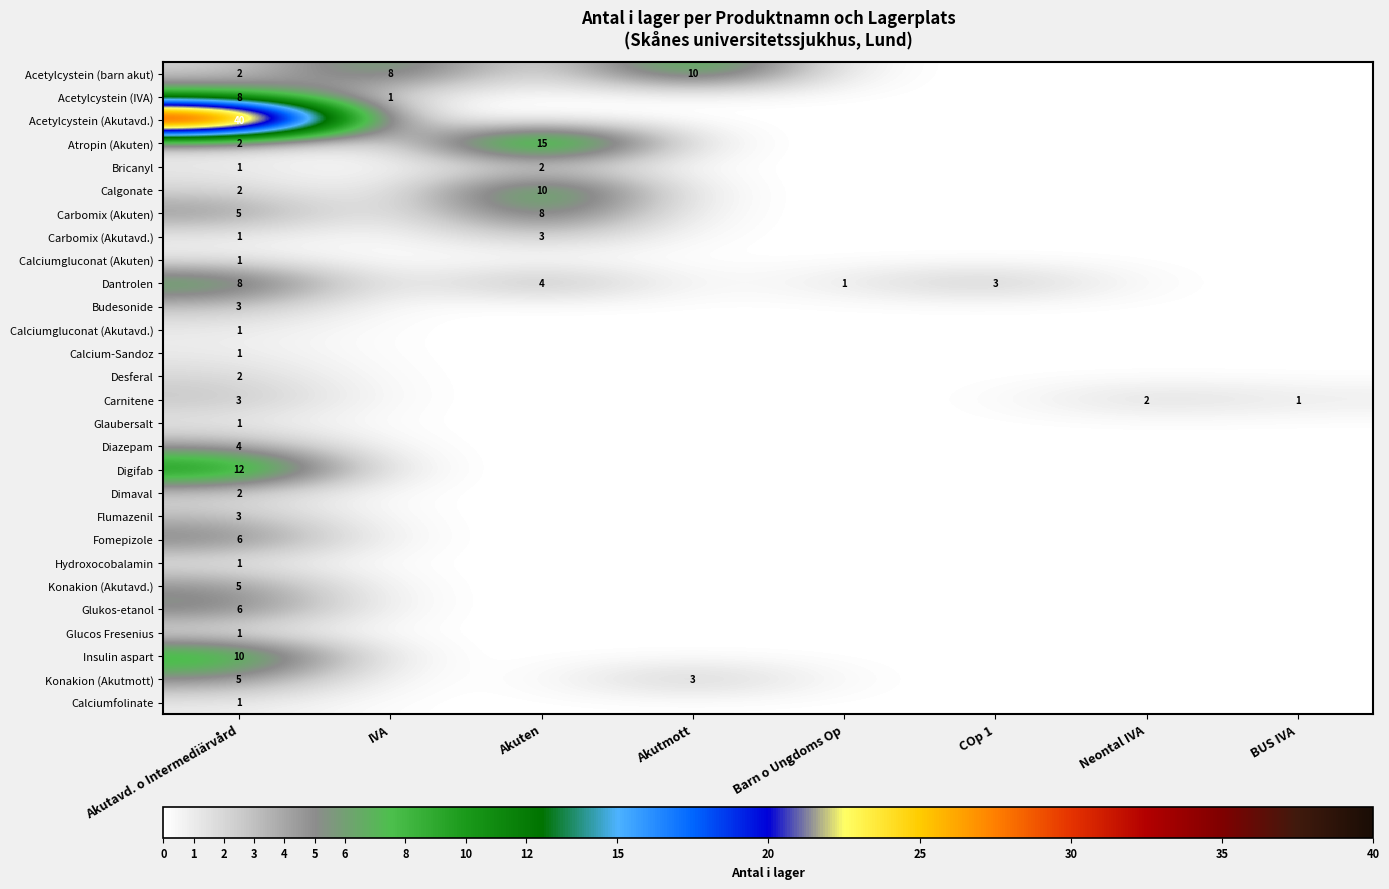

Is it true that Acetylcystein (IVA) equals 8 at Akutavd. o Intermediärvård?

True